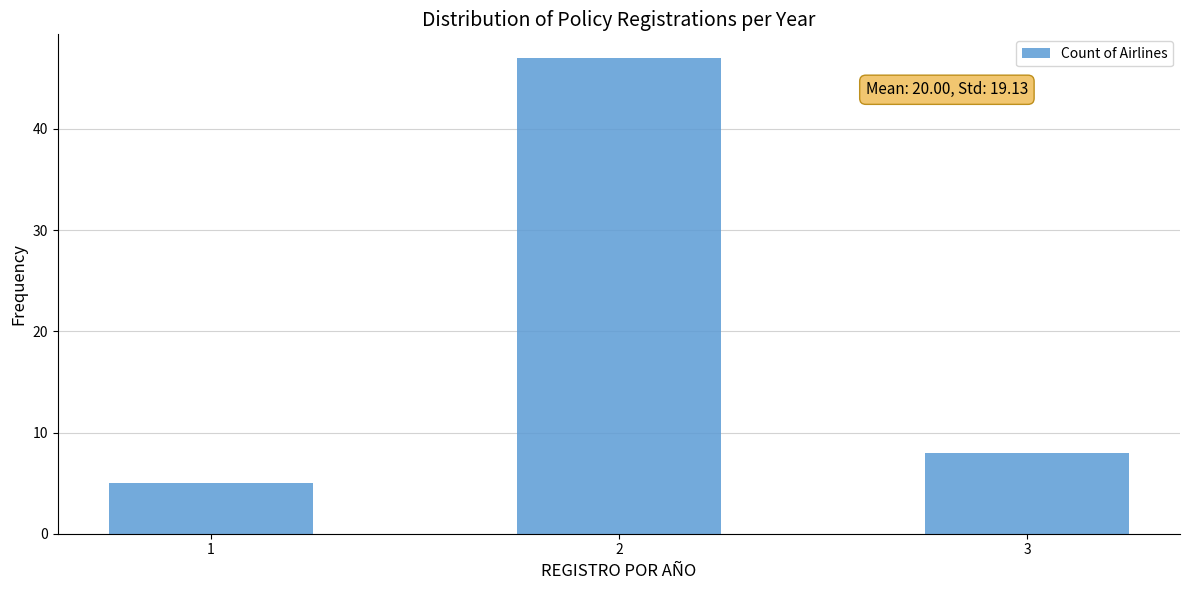

What is the greatest value displayed?

47